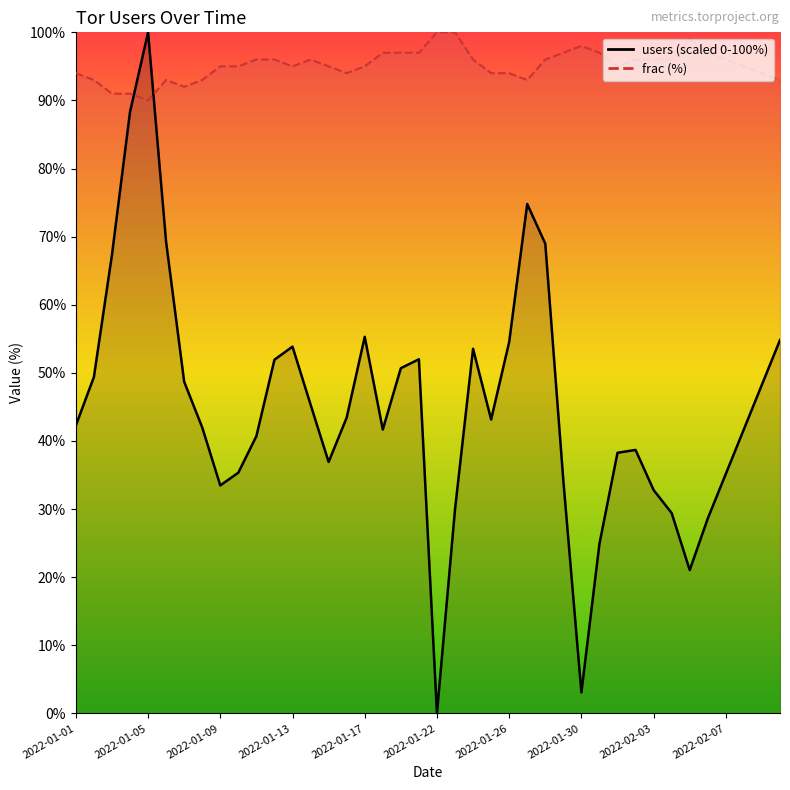

How many positive values are there?

39